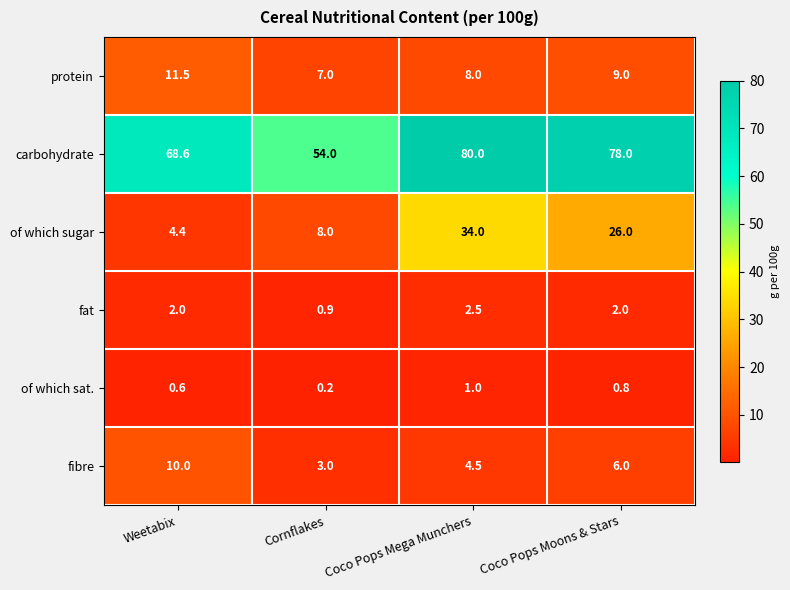

Which series has the widest spread of values?

of which sugar